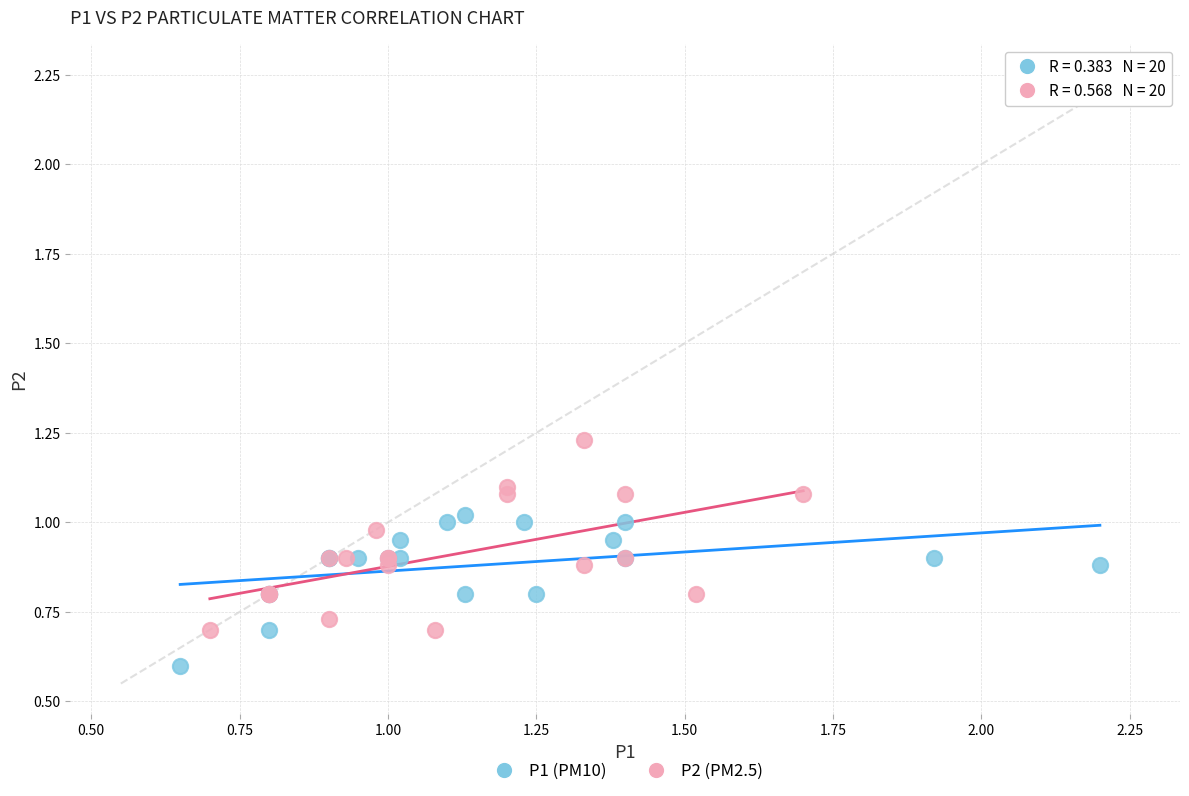

What are all the series names shown in the legend?

P1 (PM10), P2 (PM2.5)